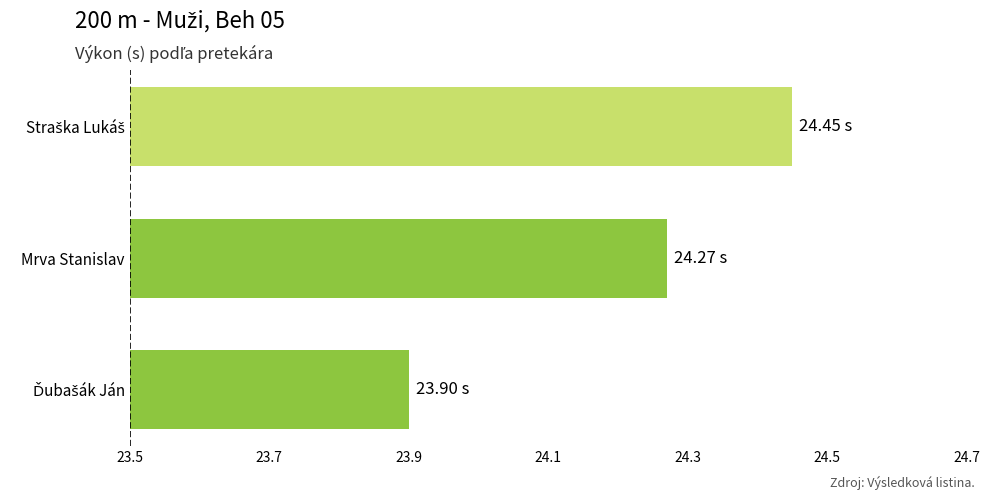

How many bars are there in total?

3